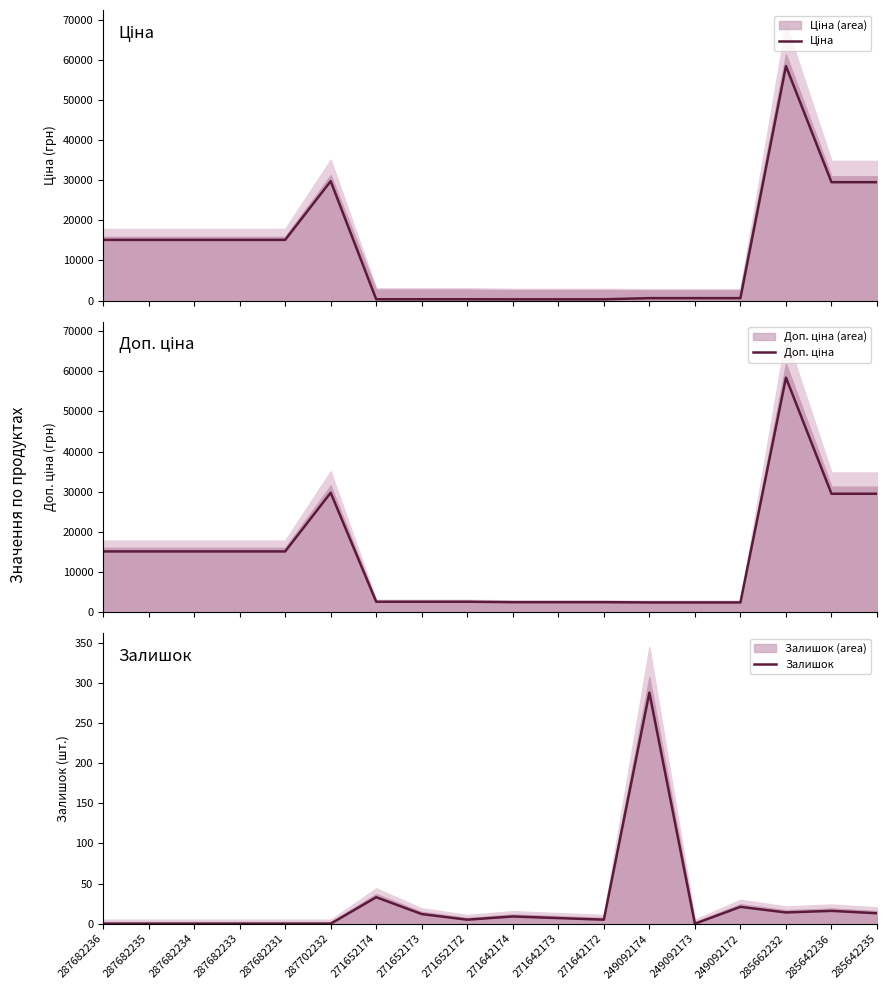

Is it true that Ціна equals 13176.8 at 287702232?

False